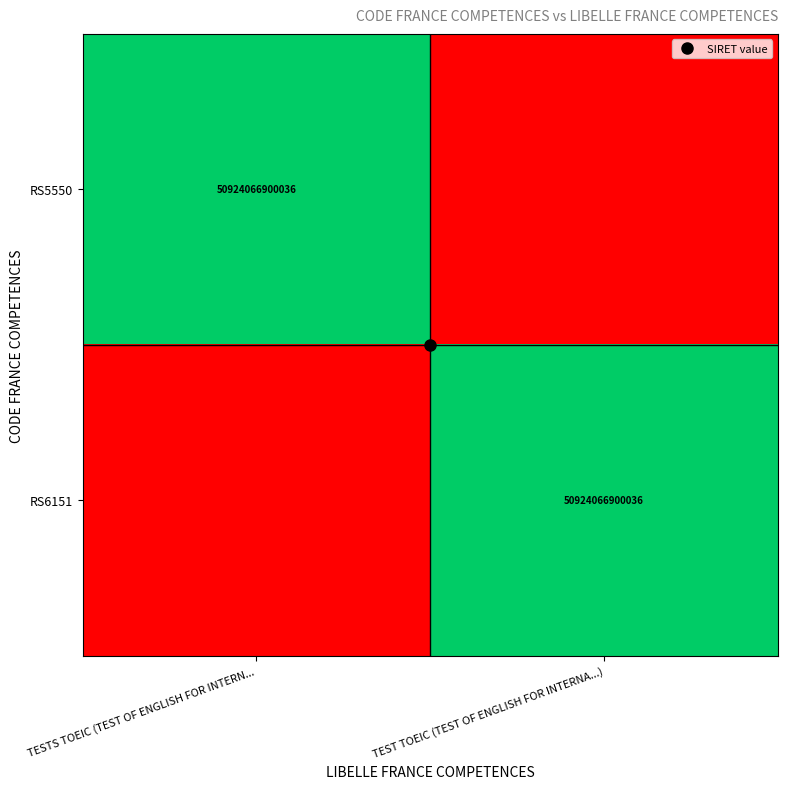

Which series changed the most between TESTS TOEIC (TEST OF ENGLISH FOR INTERN... and TEST TOEIC (TEST OF ENGLISH FOR INTERNA...)?

RS5550